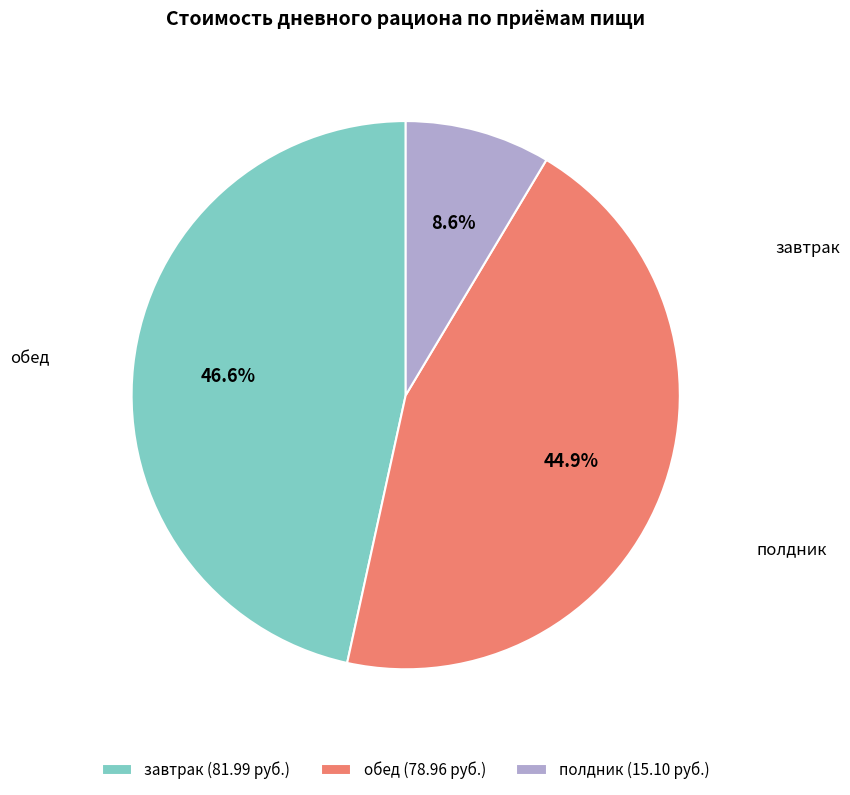

Combined, what portion of the pie is полдник and обед?

53.4%